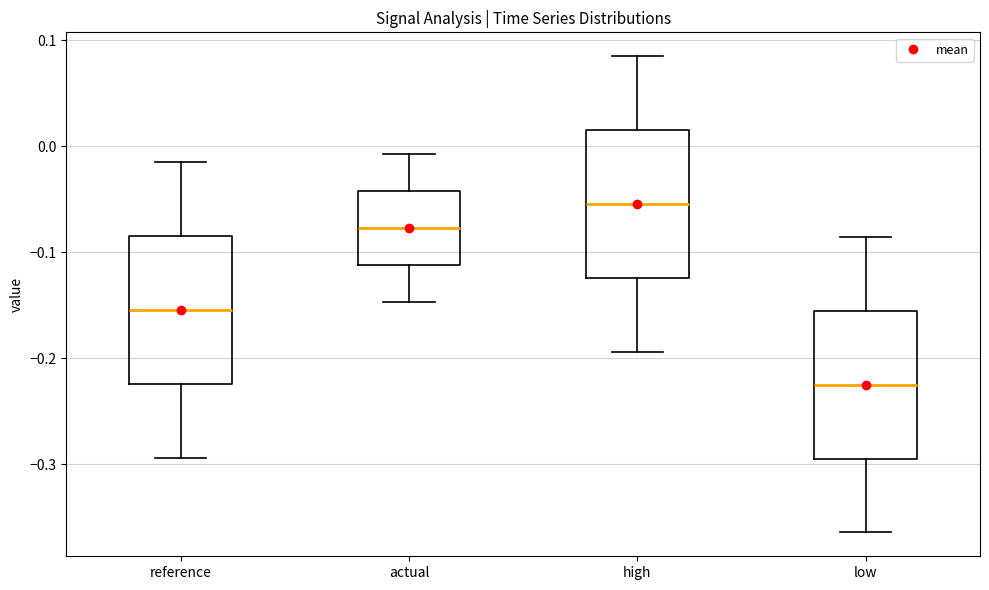

Reading left to right, read every box against the y-axis: the position of its median line, the range the box covers, and the ends of its whiskers. The values are not printed on the chart, so give them approximately, as read against the axis.

reference: median -0.15, box -0.22 to -0.08, whiskers -0.29 to -0.01
actual: median -0.08, box -0.11 to -0.04, whiskers -0.15 to -0.01
high: median -0.05, box -0.12 to 0.02, whiskers -0.19 to 0.09
low: median -0.22, box -0.29 to -0.16, whiskers -0.36 to -0.09